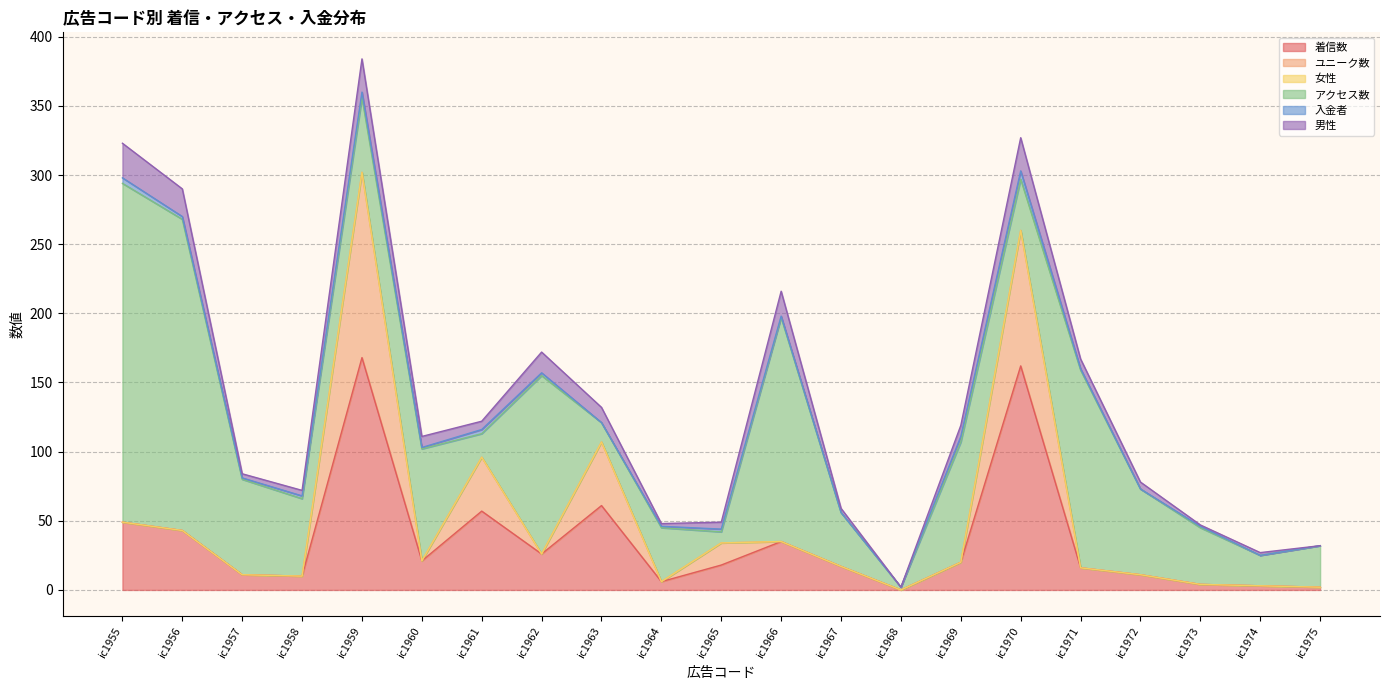

Reading left to right, what are all the values shown in this chart?

着信数: ic1955=49	ic1956=43	ic1957=11	ic1958=10	ic1959=168	ic1960=21	ic1961=57	ic1962=26	ic1963=61	ic1964=6	ic1965=18	ic1966=35	ic1967=17	ic1968=0	ic1969=20	ic1970=162	ic1971=16	ic1972=11	ic1973=4	ic1974=3	ic1975=2
ユニーク数: ic1955=0	ic1956=0	ic1957=0	ic1958=0	ic1959=134	ic1960=0	ic1961=39	ic1962=0	ic1963=46	ic1964=0	ic1965=16	ic1966=0	ic1967=0	ic1968=0	ic1969=0	ic1970=98	ic1971=0	ic1972=0	ic1973=0	ic1974=0	ic1975=0
女性: ic1955=0	ic1956=0	ic1957=0	ic1958=0	ic1959=0	ic1960=0	ic1961=0	ic1962=0	ic1963=0	ic1964=0	ic1965=0	ic1966=0	ic1967=0	ic1968=0	ic1969=0	ic1970=0	ic1971=0	ic1972=0	ic1973=0	ic1974=0	ic1975=0
アクセス数: ic1955=245	ic1956=225	ic1957=69	ic1958=56	ic1959=54	ic1960=81	ic1961=17	ic1962=129	ic1963=14	ic1964=39	ic1965=8	ic1966=162	ic1967=39	ic1968=2	ic1969=87	ic1970=37	ic1971=143	ic1972=62	ic1973=41	ic1974=22	ic1975=30
入金者: ic1955=4	ic1956=2	ic1957=1	ic1958=2	ic1959=4	ic1960=1	ic1961=3	ic1962=2	ic1963=0	ic1964=1	ic1965=2	ic1966=1	ic1967=0	ic1968=0	ic1969=4	ic1970=6	ic1971=1	ic1972=0	ic1973=1	ic1974=0	ic1975=0
男性: ic1955=25	ic1956=20	ic1957=3	ic1958=4	ic1959=24	ic1960=8	ic1961=6	ic1962=15	ic1963=11	ic1964=2	ic1965=5	ic1966=18	ic1967=3	ic1968=0	ic1969=8	ic1970=24	ic1971=7	ic1972=5	ic1973=1	ic1974=2	ic1975=0